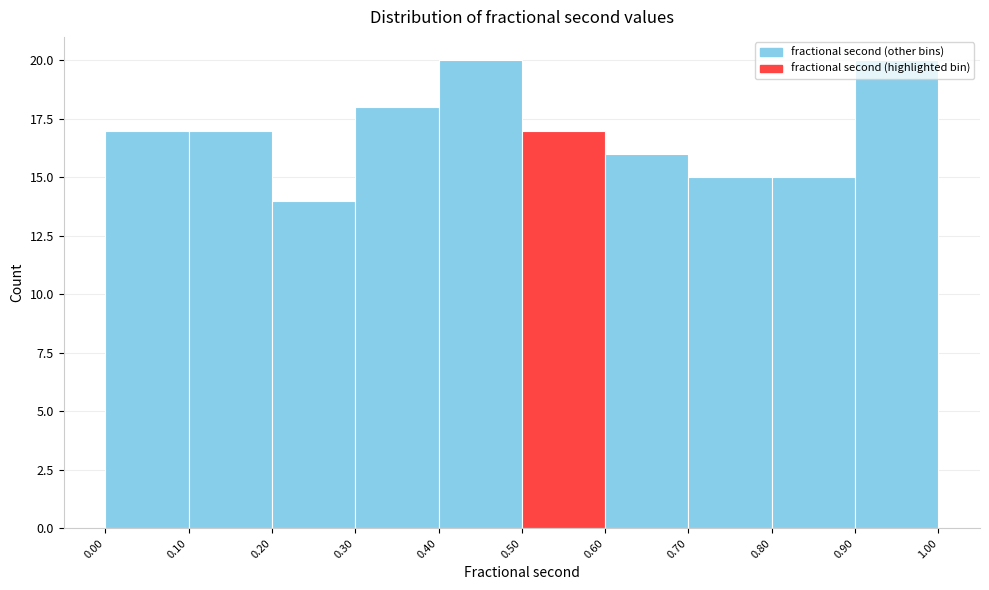

Reading left to right, transcribe this chart: for each bar, give the range it covers on the x-axis and its height. The values are not printed on the chart, so give them approximately, as read against the axis.

0.00 to 0.10: 17
0.10 to 0.20: 17
0.20 to 0.30: 14
0.30 to 0.40: 18
0.40 to 0.50: 20
0.50 to 0.60: 17
0.60 to 0.70: 16
0.70 to 0.80: 15
0.80 to 0.90: 15
0.90 to 1.00: 20